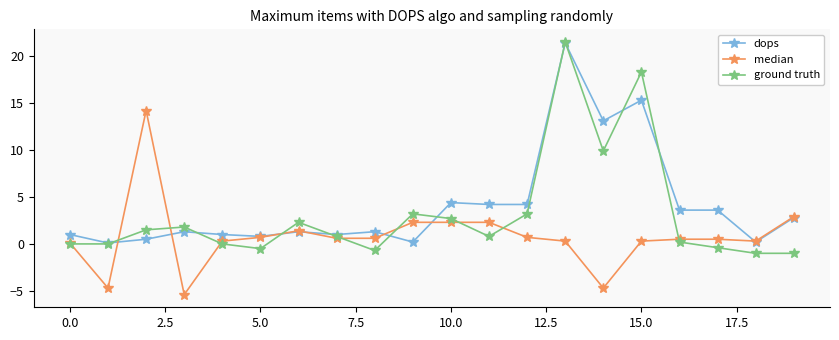

What is the value of the ground truth point at the 10th from the left?

3.2